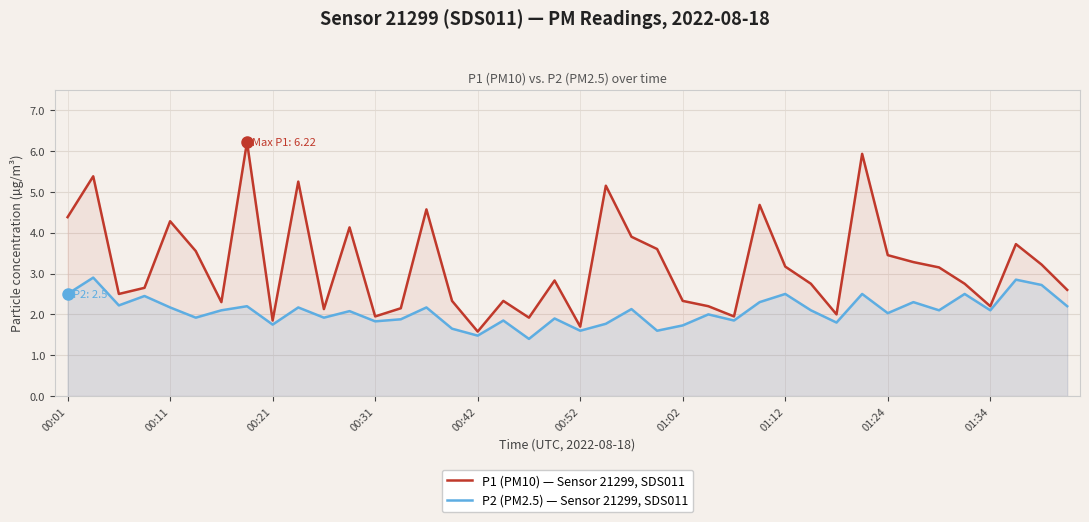

At which label does P2 (PM2.5) — Sensor 21299, SDS011 first exceed 2?

00:01